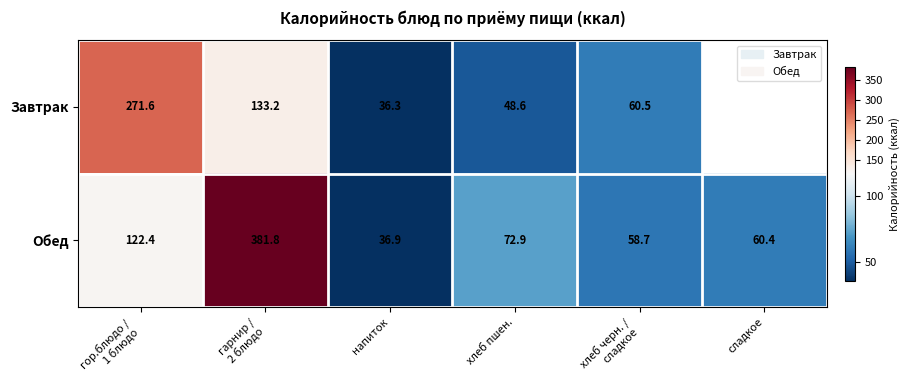

What is the spread (max minus min) of values at гор.блюдо /
1 блюдо?

149.2